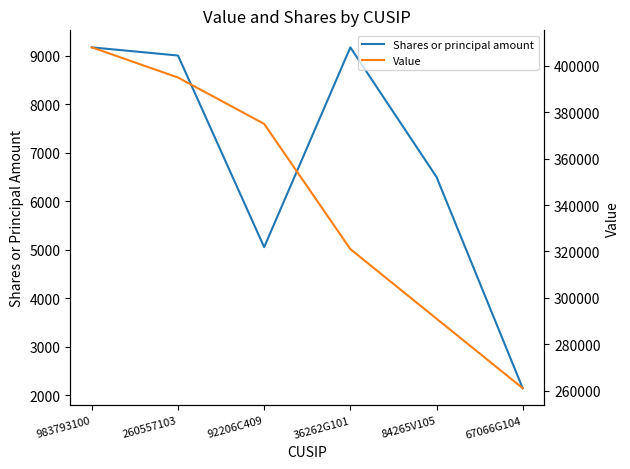

True or false: Shares or principal amount and Value cross at least once.

False